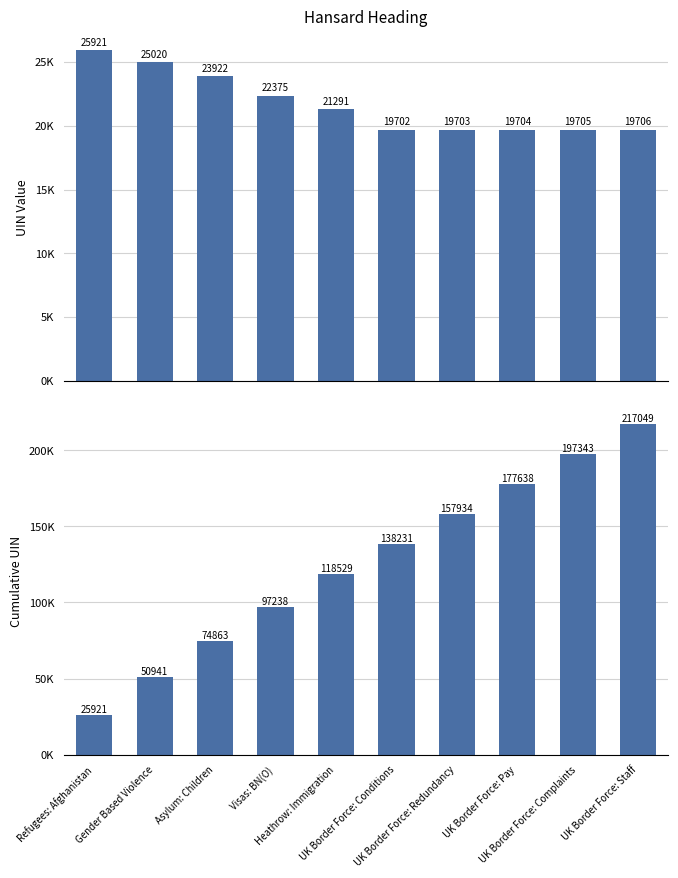

What is the label of the 8th bar from the right?

Asylum: Children